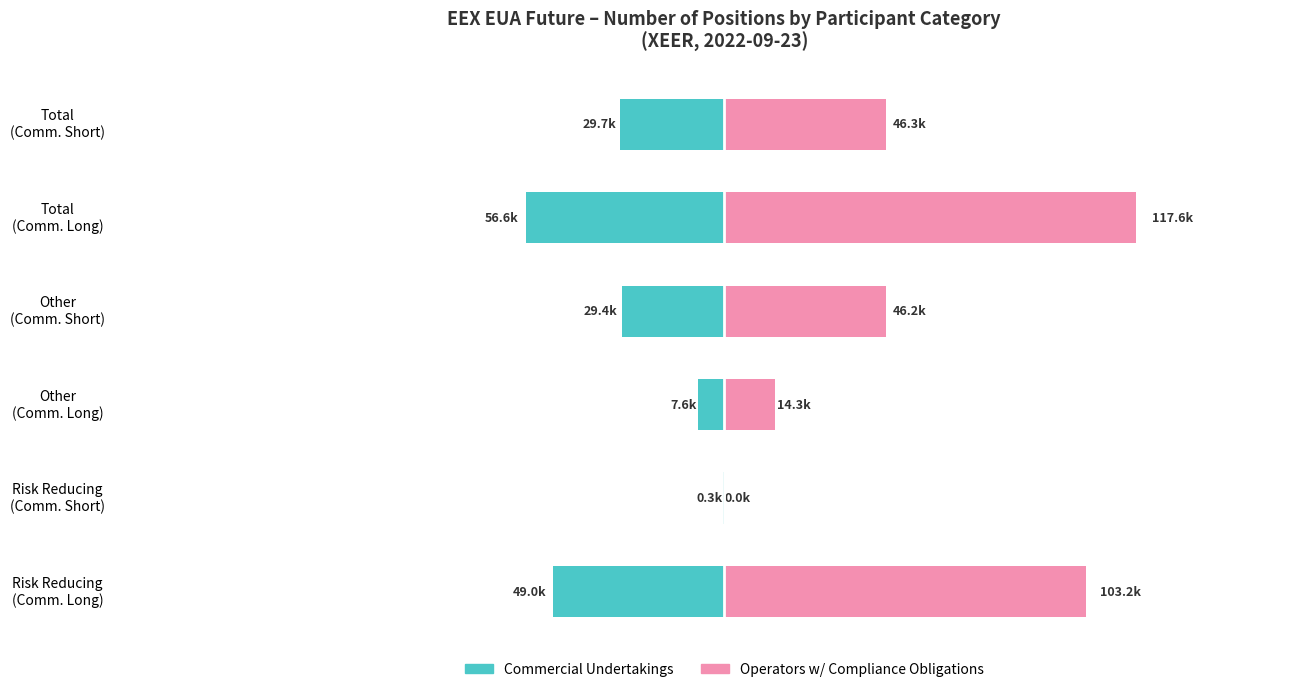

Does the chart contain stacked bars?

No